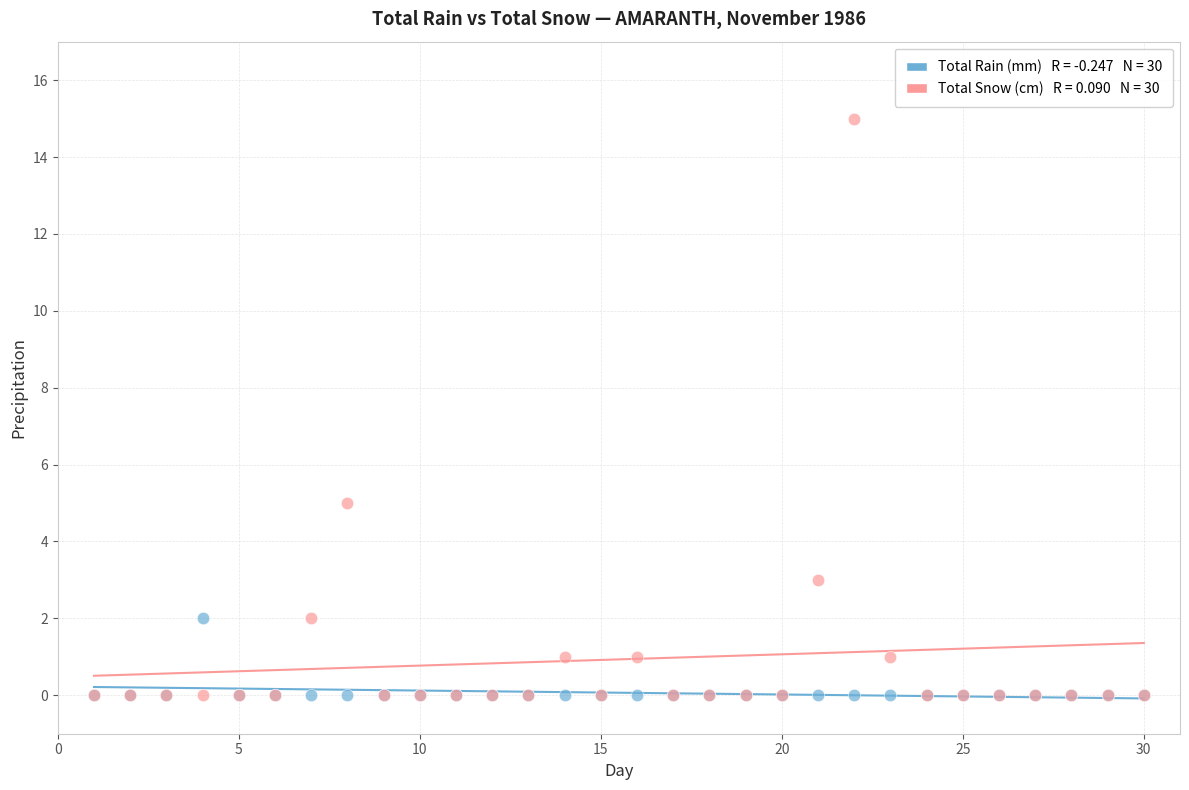

Across all series, what Y value is closest to 7?

5